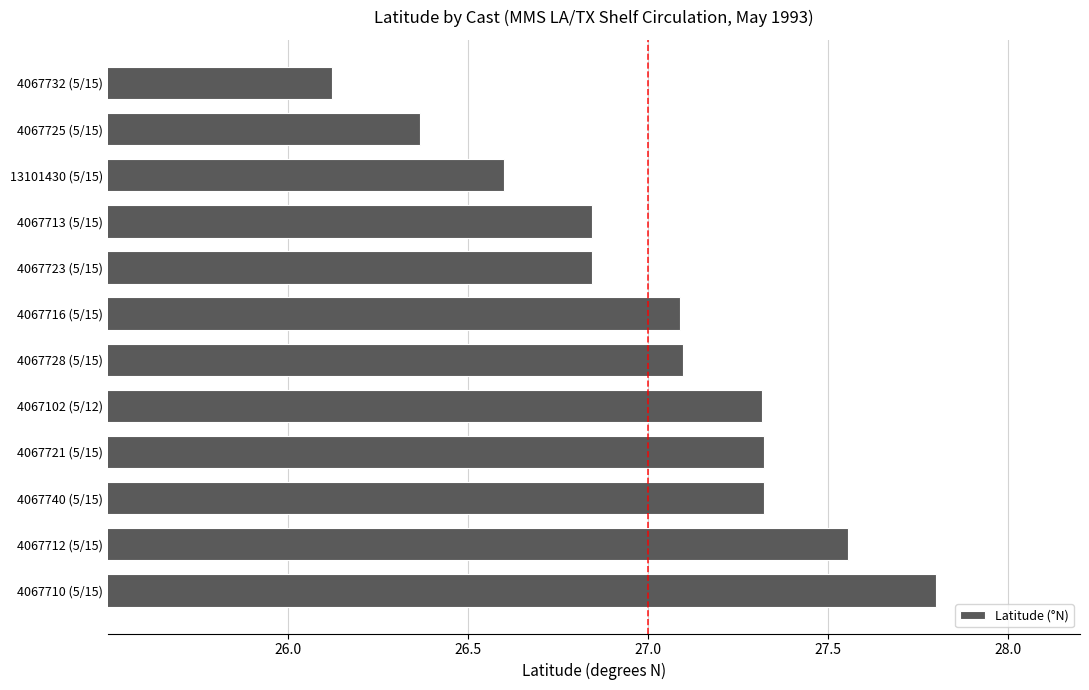

At which category does the chart reach its peak across all series?

4067710 (5/15)